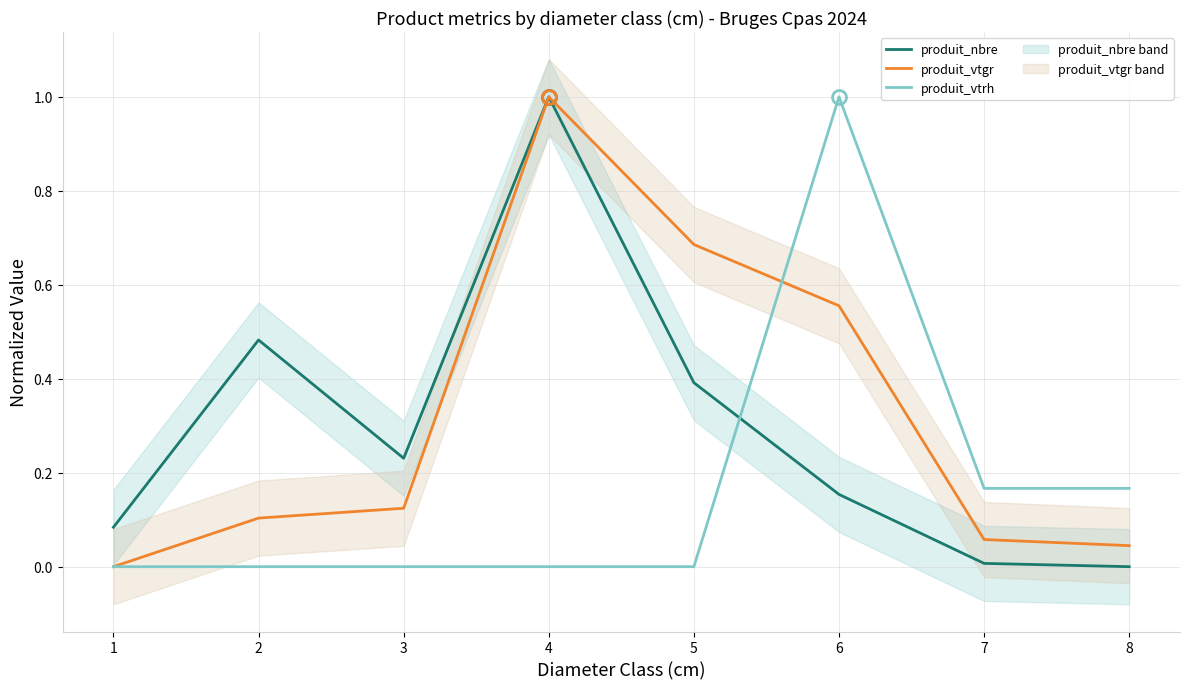

Which category has the highest value in the produit_vtrh series?

6